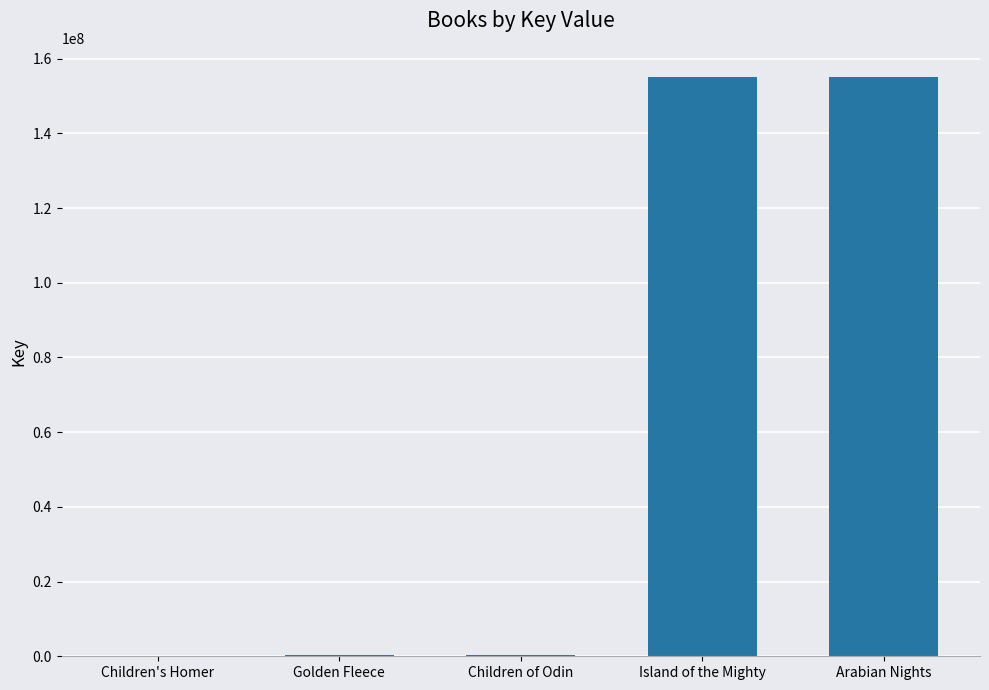

What is the maximum value shown in the chart?

155128152